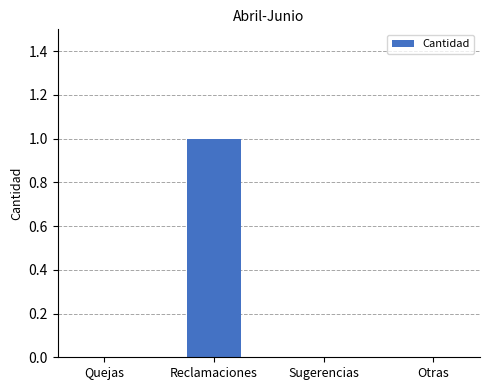

The chart shows a value of 0 at Otras. True or false?

True